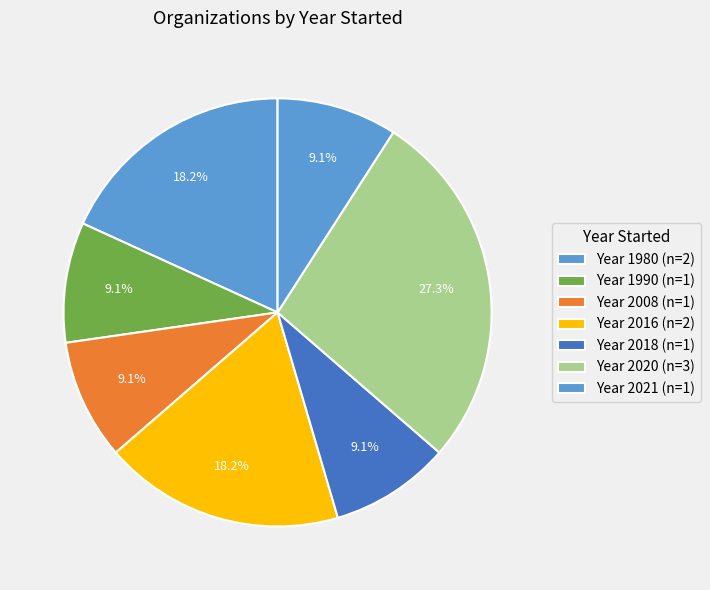

How many slices are in this pie chart?

7